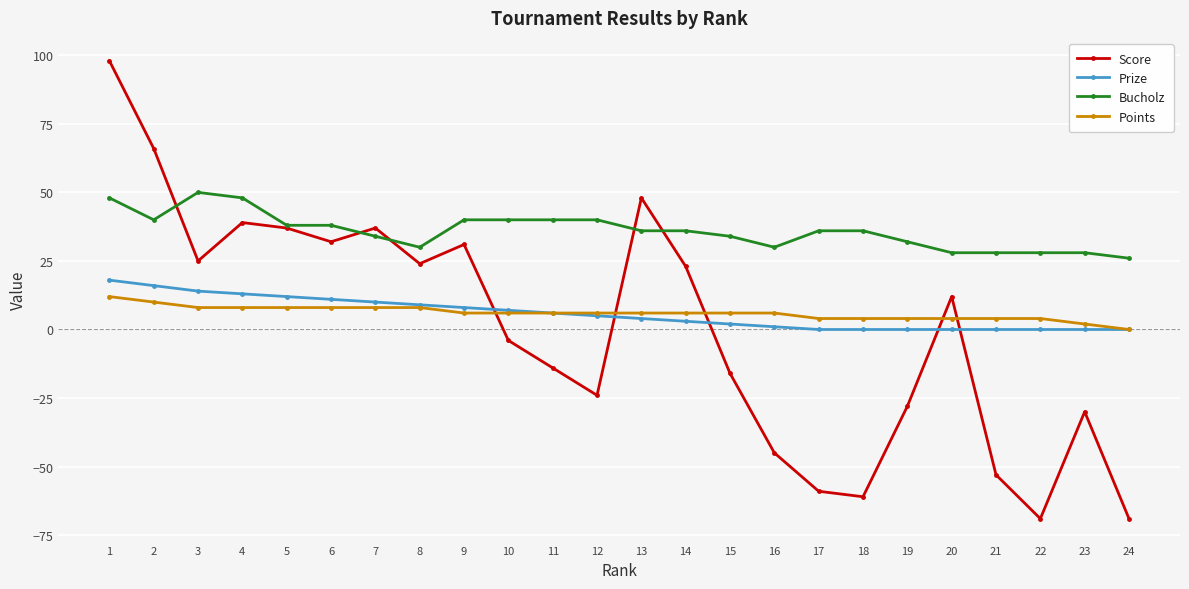

True or false: Bucholz has more than 0 interior local peaks.

True